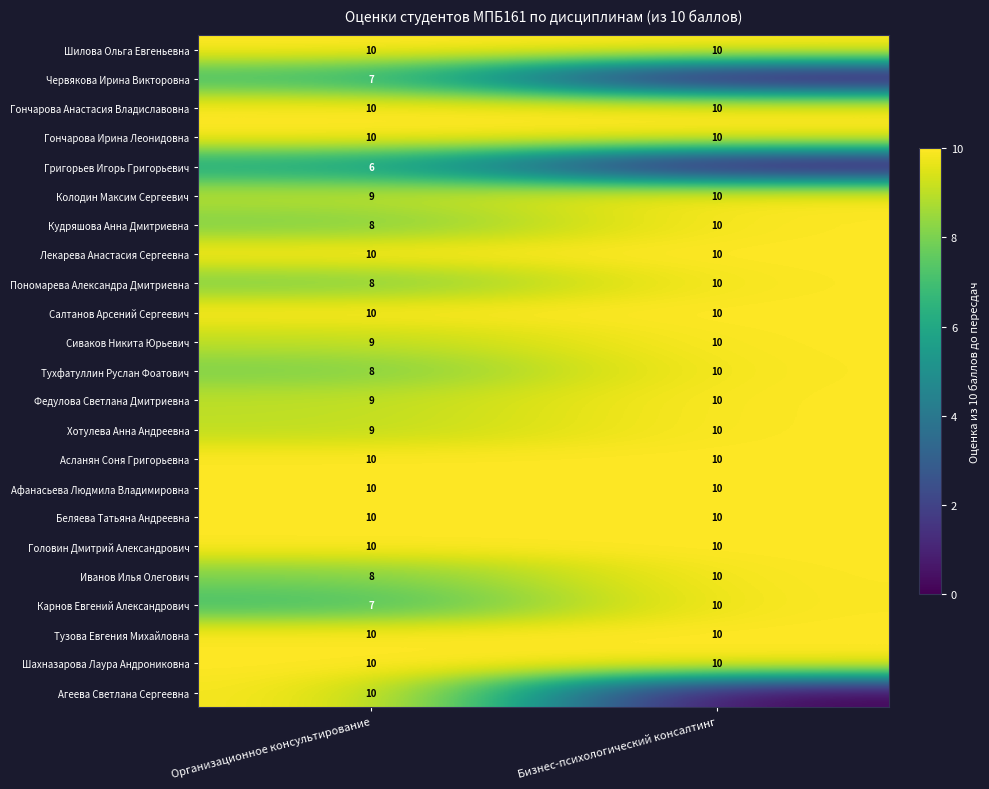

Which has a higher value, Организационное консультирование or Бизнес-психологический консалтинг?

Организационное консультирование